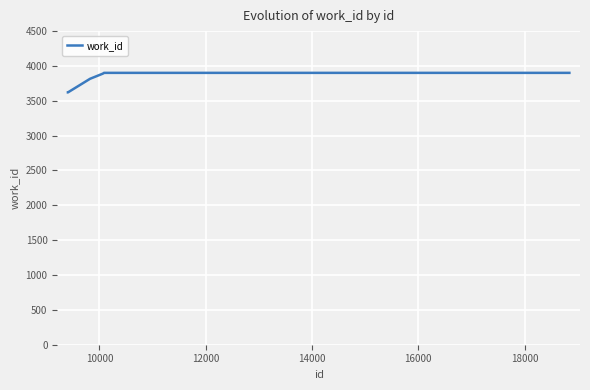

What is the difference between the maximum and minimum values?

280